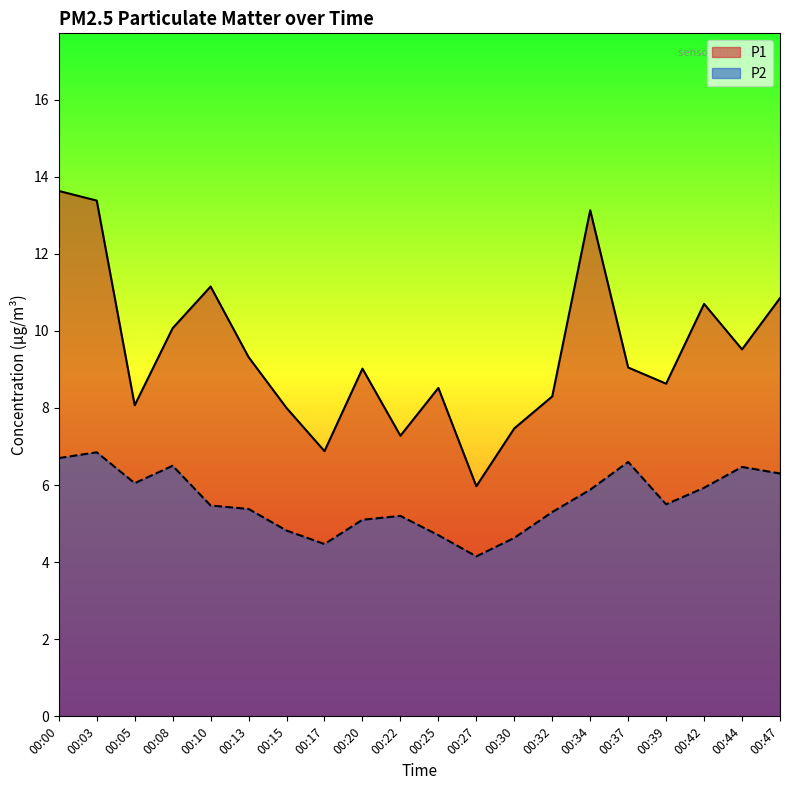

True or false: P2 and P1 cross at least once.

False